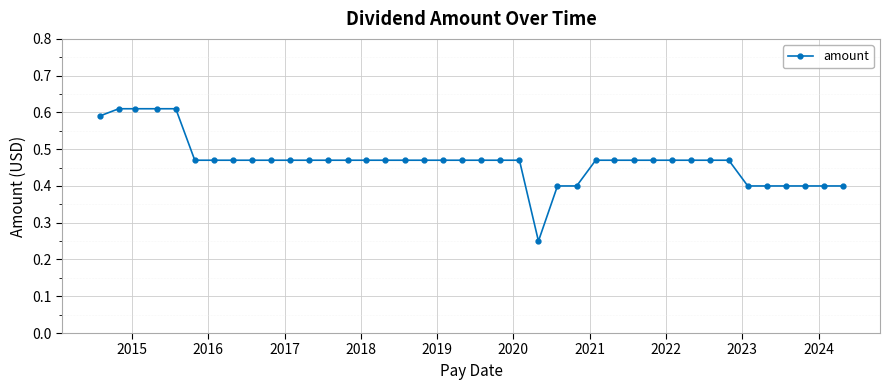

What is the difference between the maximum and minimum values?

0.4